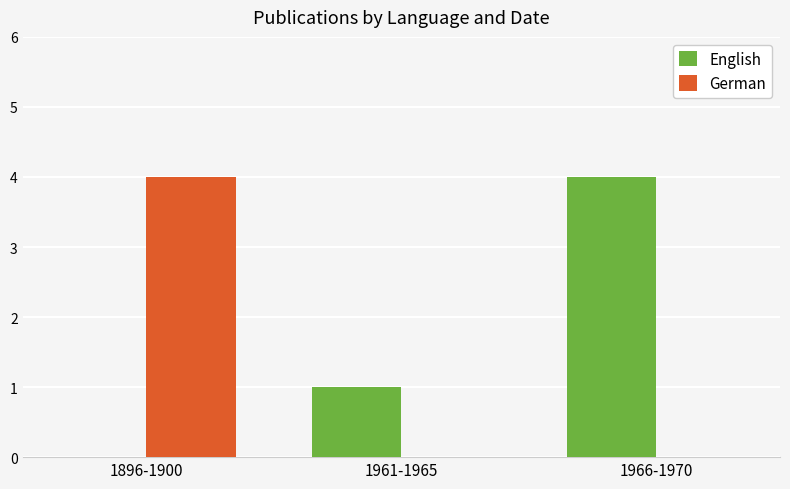

Between 1896-1900 and 1961-1965, which series saw the biggest shift?

German